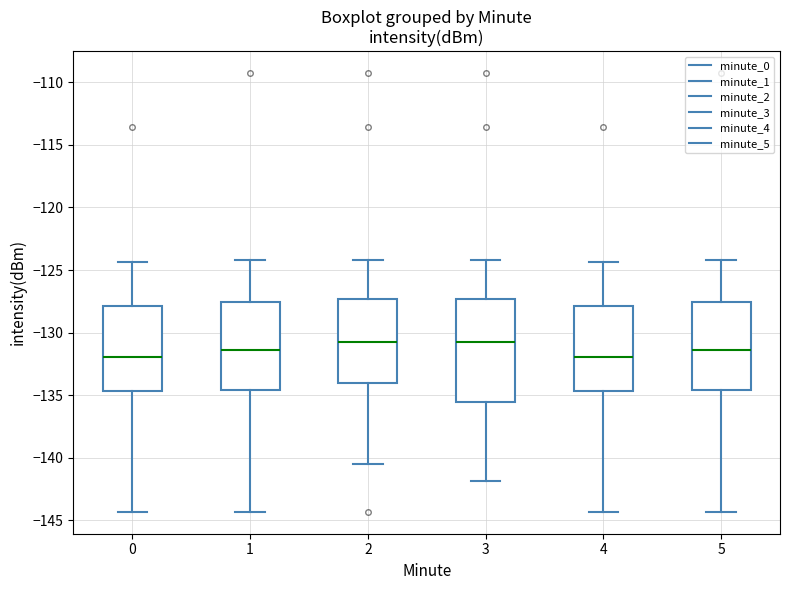

Where does the upper whisker of the box at x = 4 end on the y-axis? The values are not printed on the chart, so give them approximately, as read against the axis.

-124.5